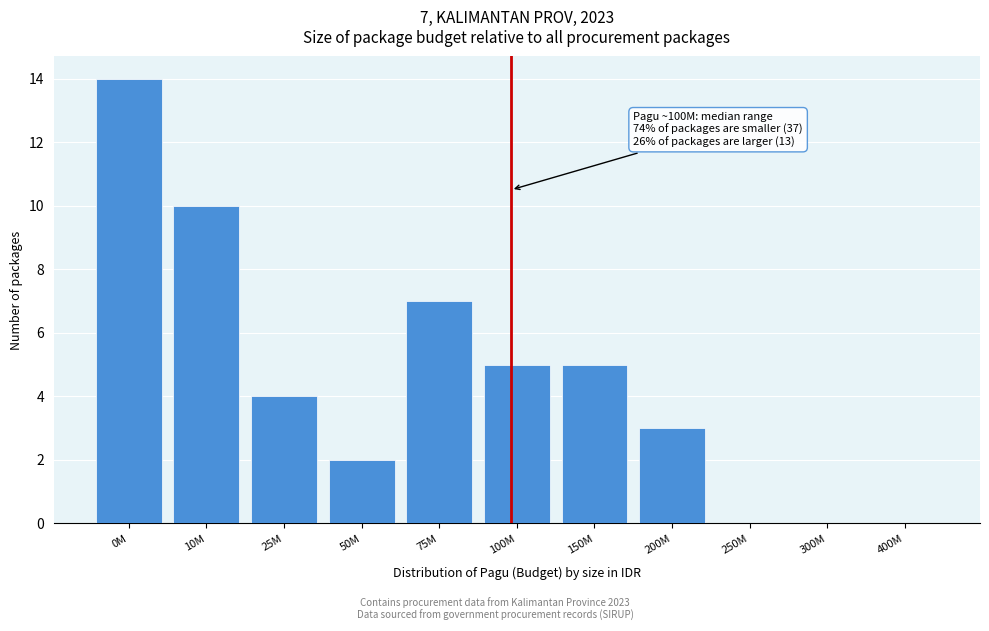

Reading left to right, extract all data points from this chart.

0M=14	10M=10	25M=4	50M=2	75M=7	100M=5	150M=5	200M=3	250M=0	300M=0	400M=0